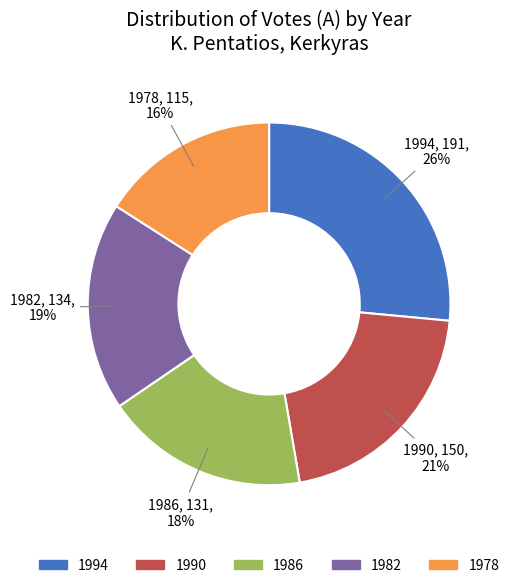

Combined, do 1990 and 1978 account for over 50%?

No